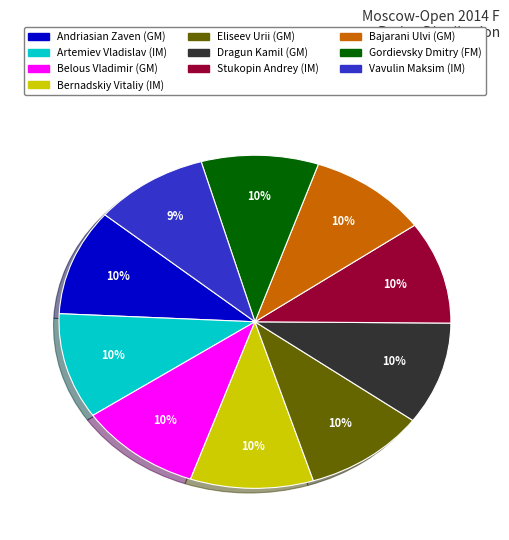

Is the sum of Dragun Kamil (GM) and Eliseev Urii (GM) greater than half?

No